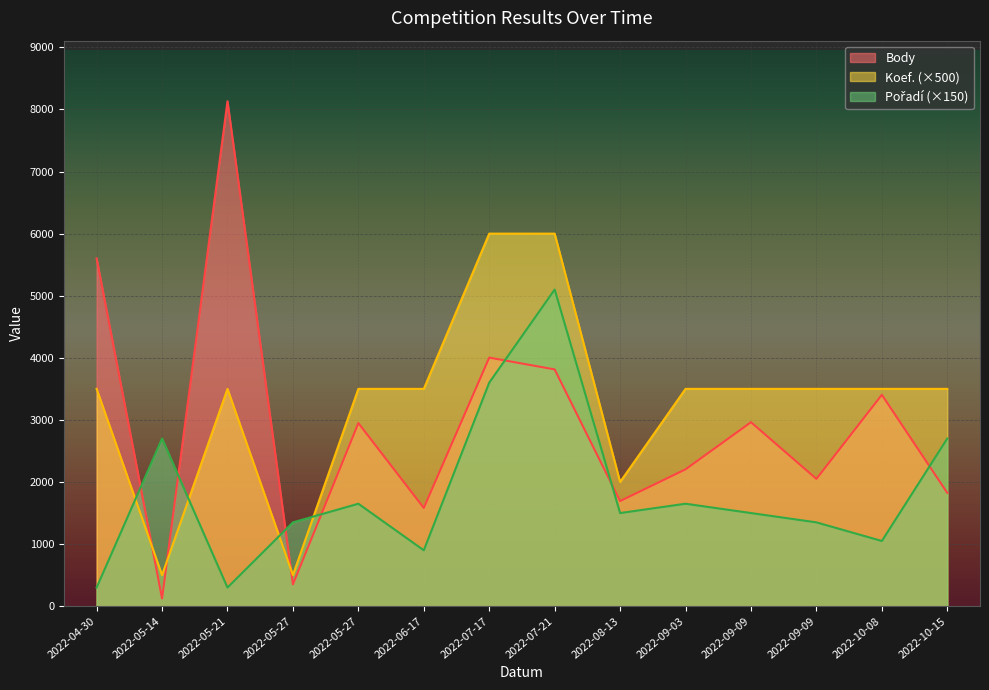

At which category is the sum across all series the highest?

2022-07-21